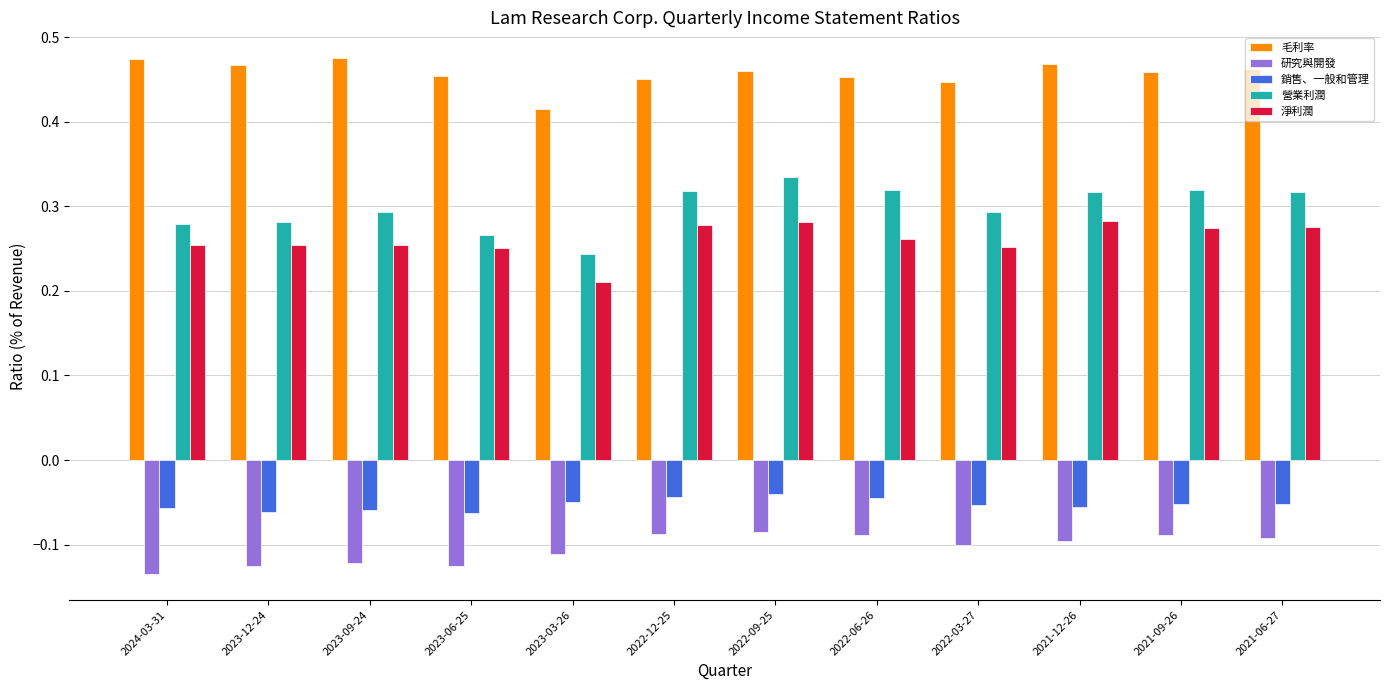

What is the total value across all series at 2023-12-24?

0.8